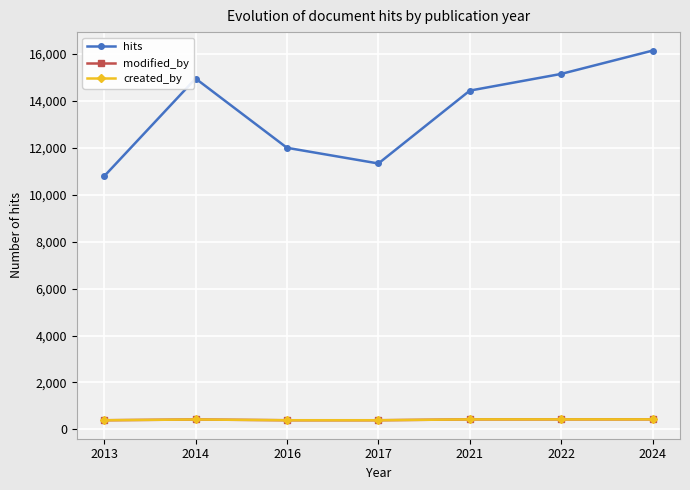

What is the value of the hits point at the 6th from the left?

15152